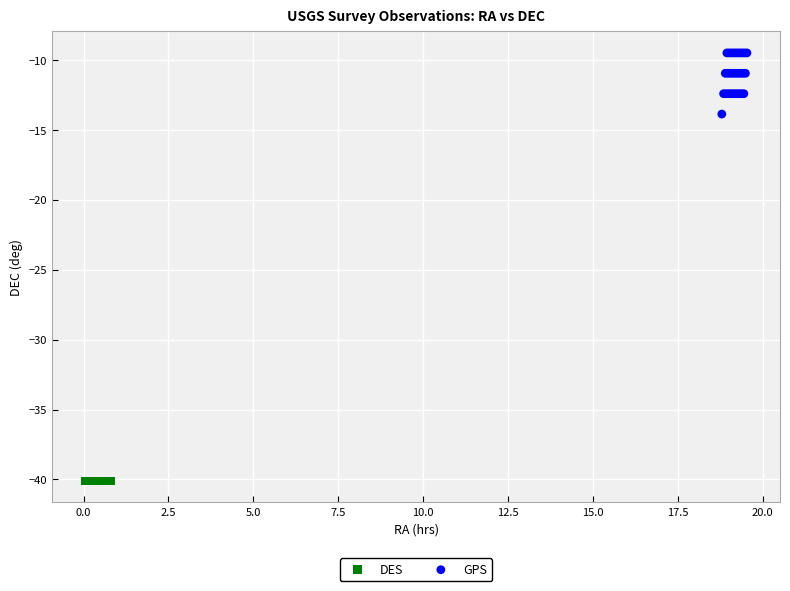

Which series reaches the maximum Y coordinate?

GPS